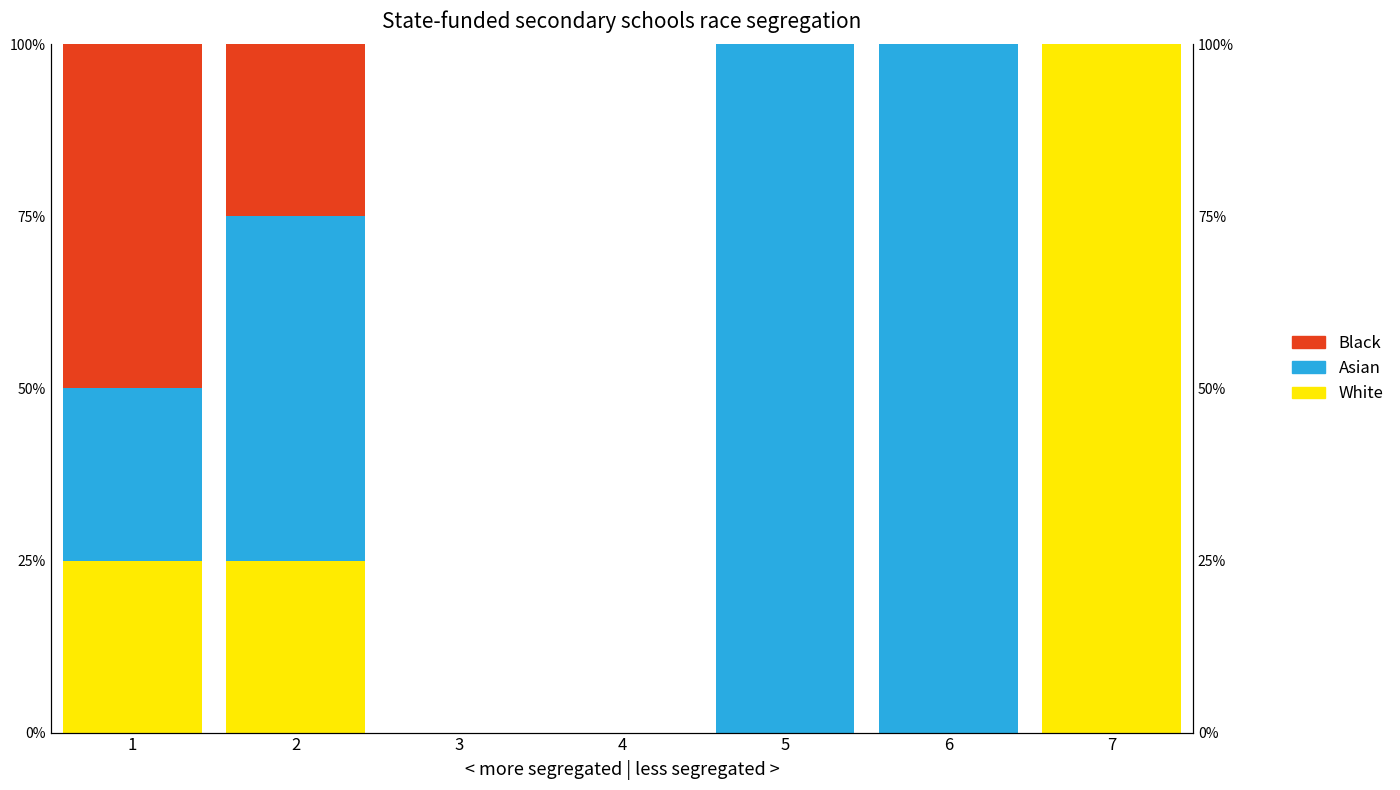

How many bars are there in total?

21